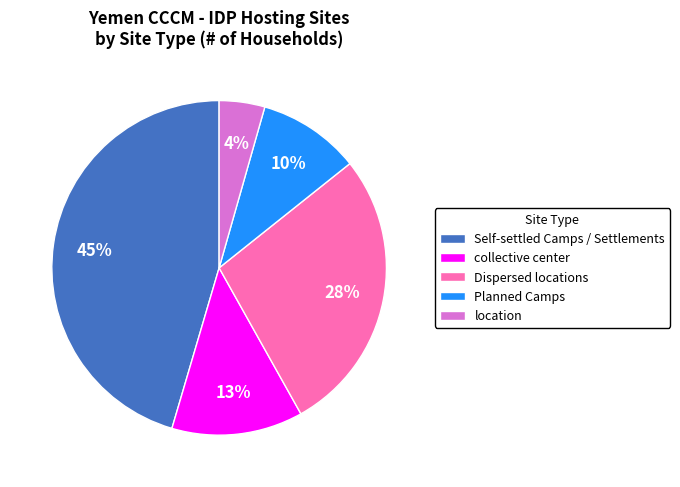

Between Dispersed locations and Self-settled Camps / Settlements, which is larger?

Self-settled Camps / Settlements